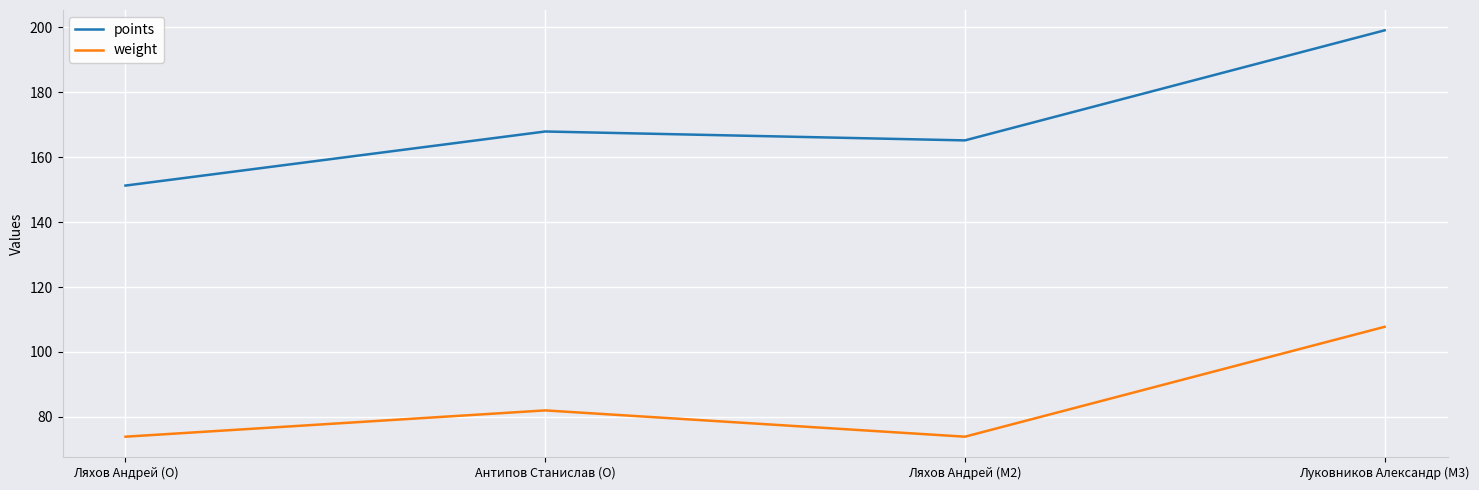

List the series in order of their peak value, highest first.

points, weight